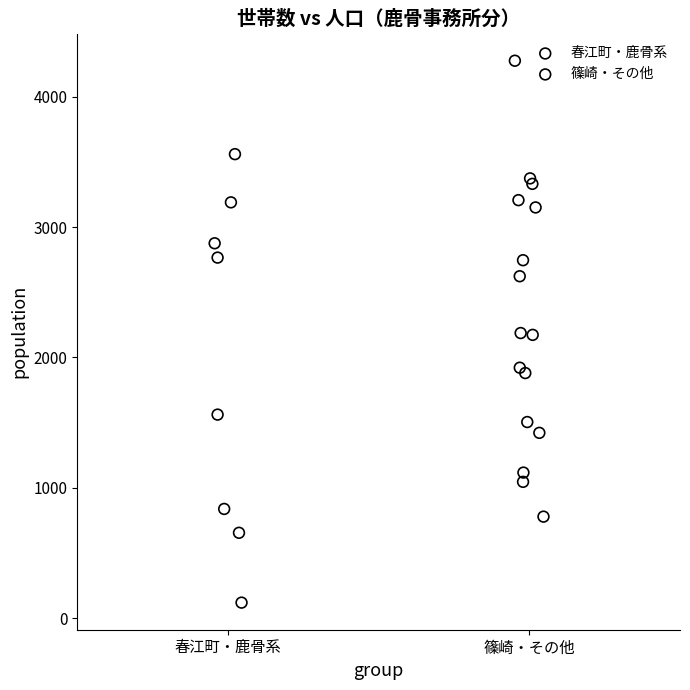

Which series contains the lowest Y value?

春江町・鹿骨系